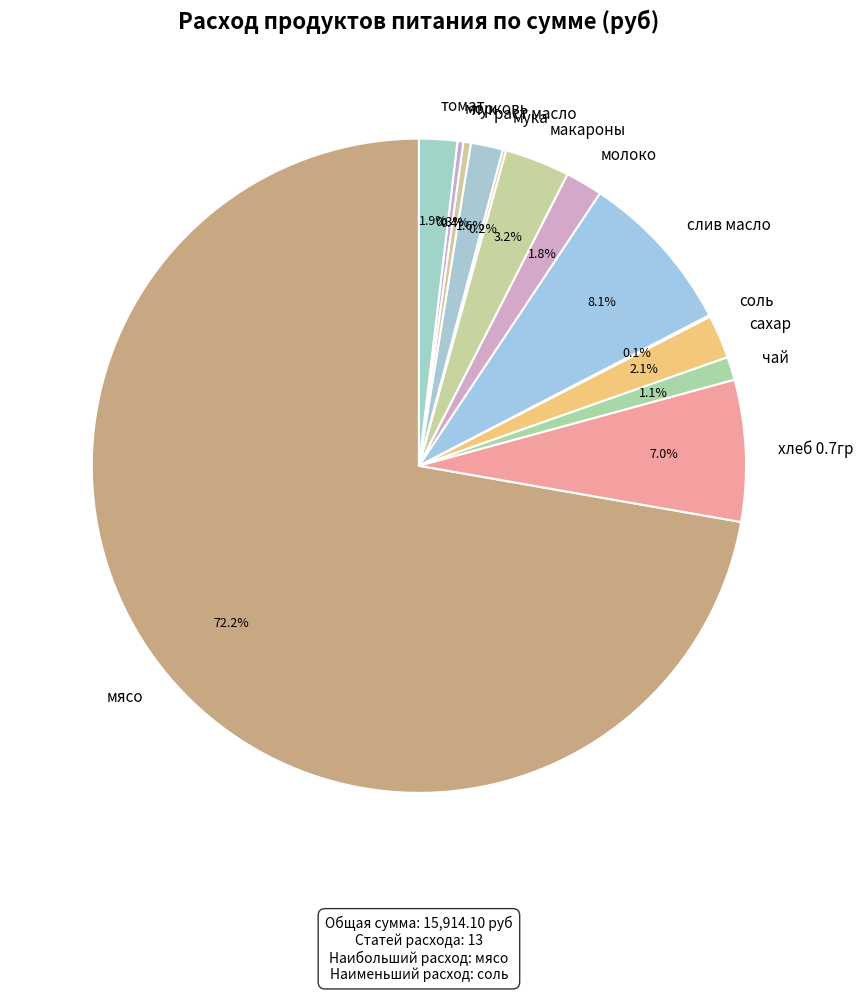

To the nearest percent, what is the average slice percentage?

8%